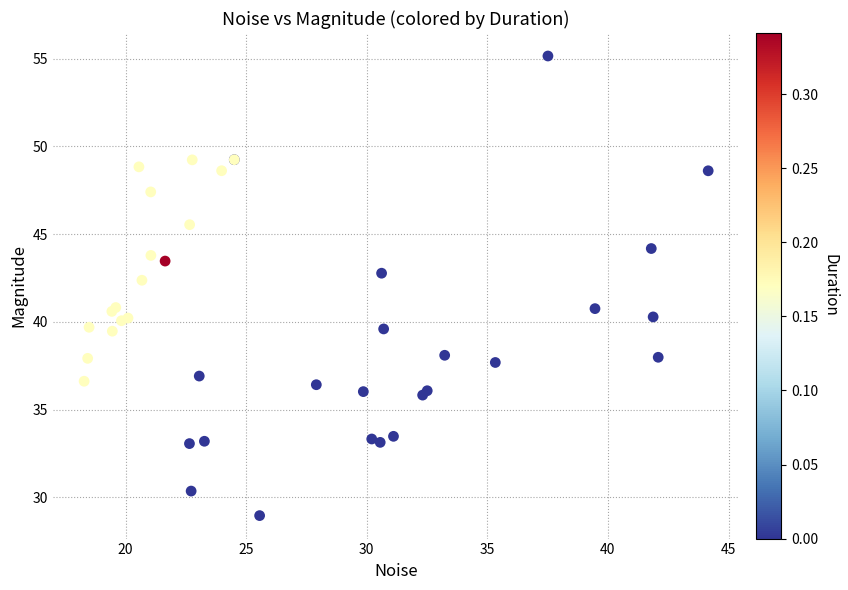

What Y value in the scatter plot is closest to 42?

42.4